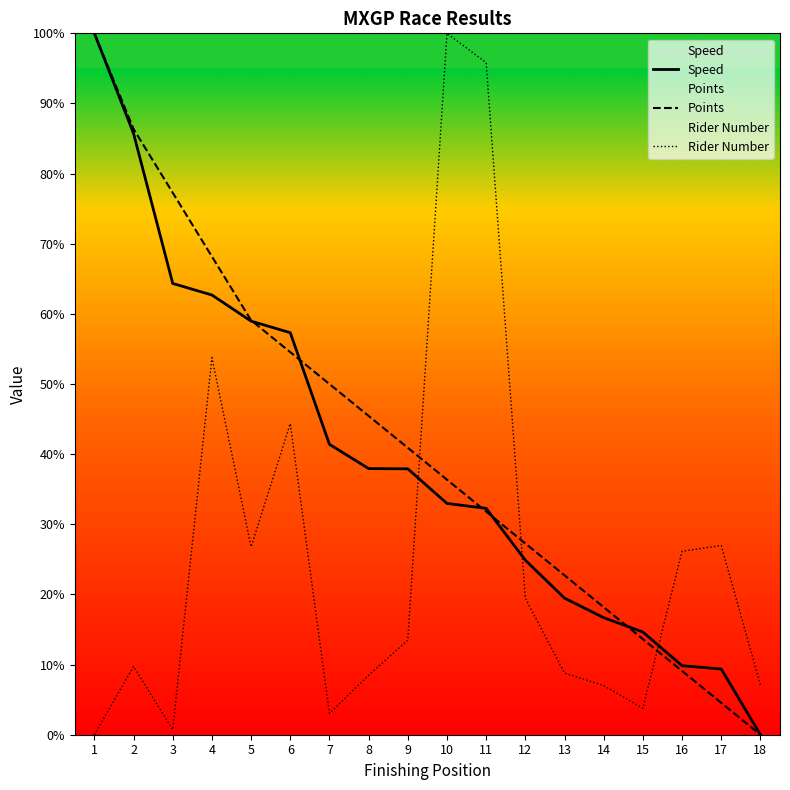

Count the number of categories in the chart.

18